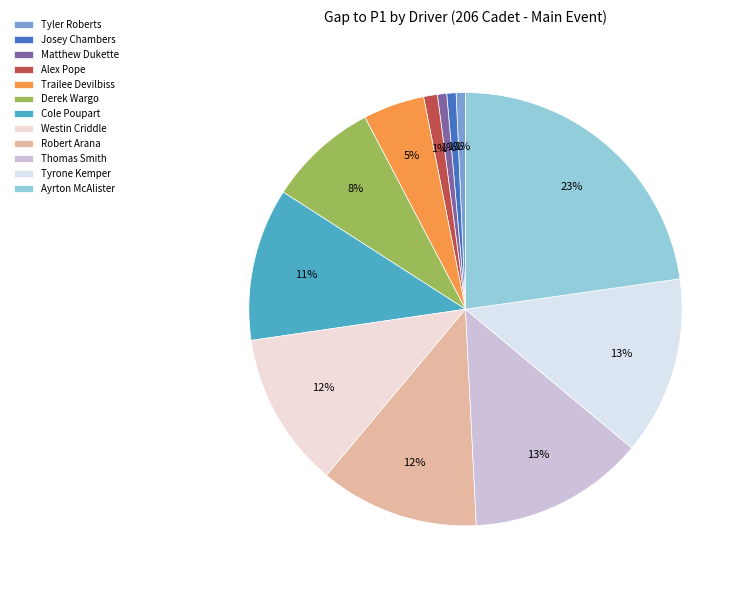

How many slices are in this pie chart?

12